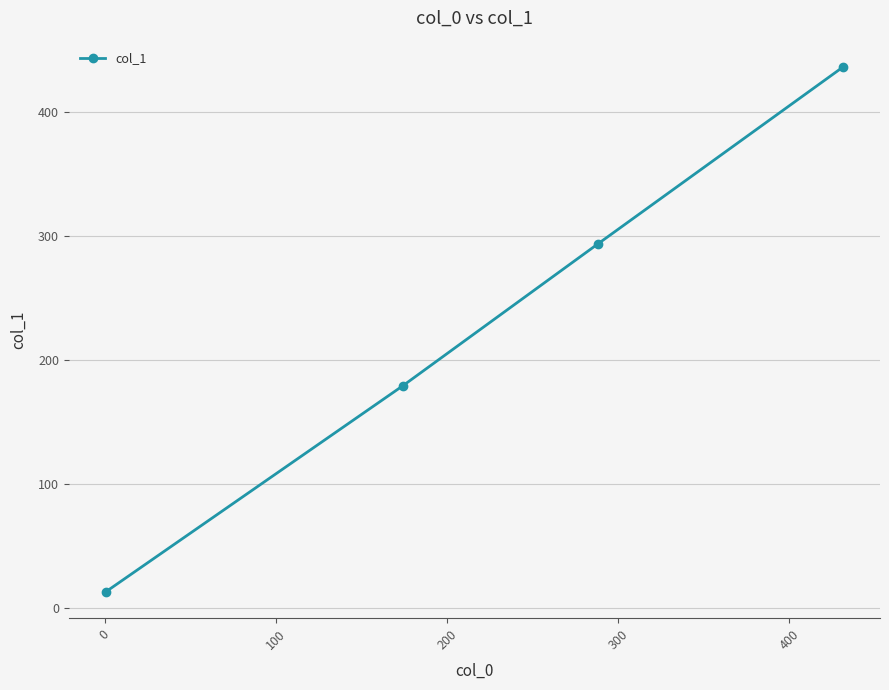

How many lines are shown in the chart?

1